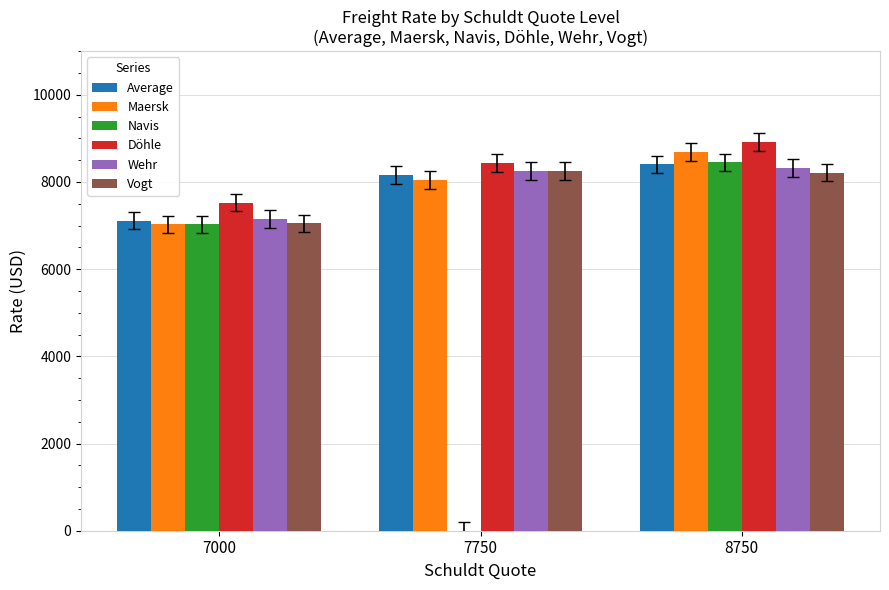

Is it true that Vogt equals 2687.4 at 7750?

False